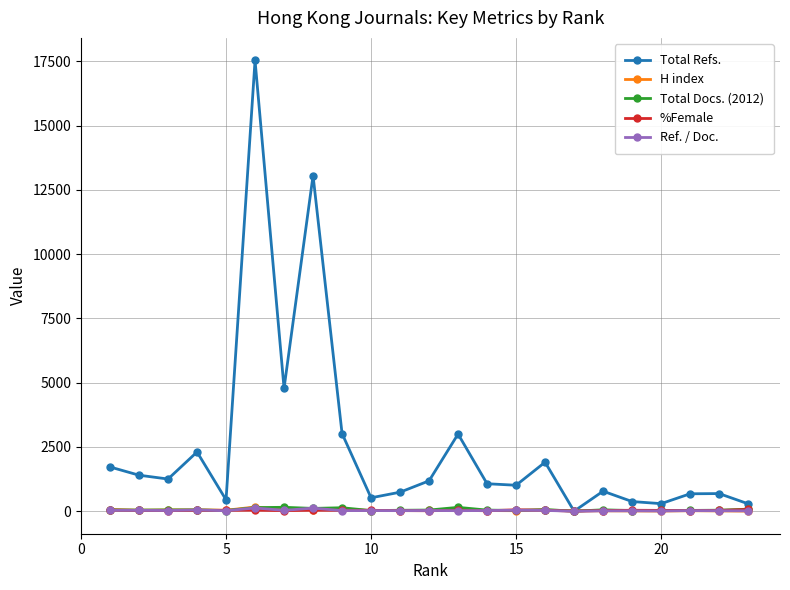

How many distinct data groups are displayed?

5